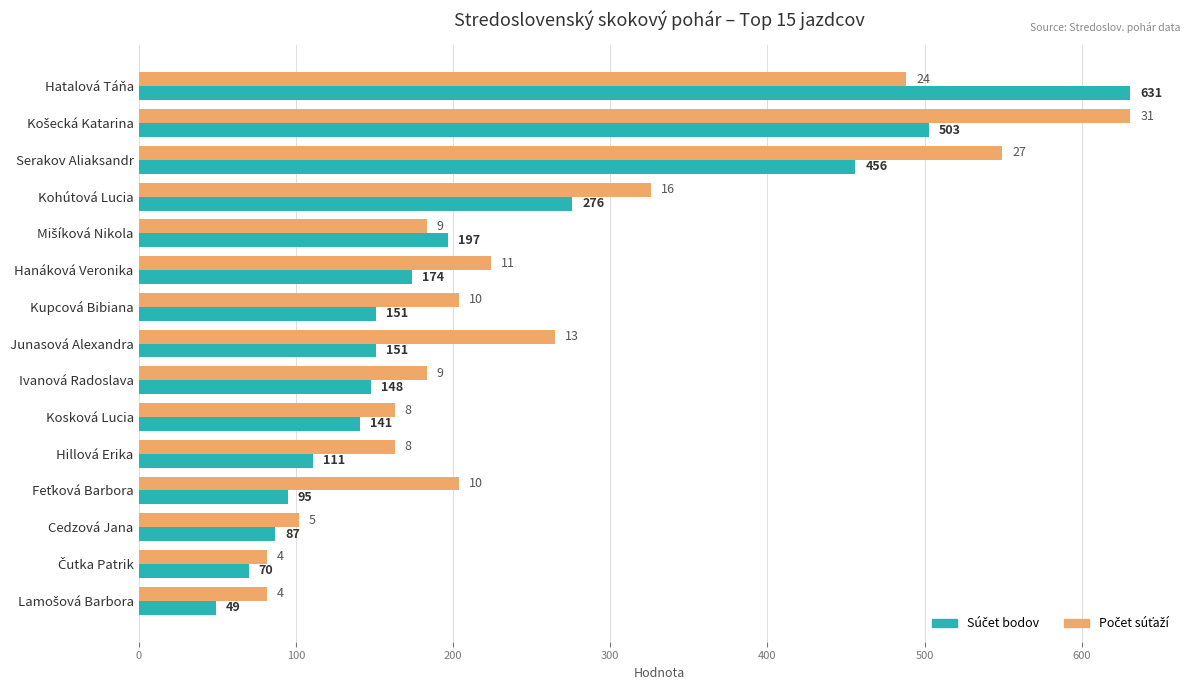

What is the maximum value shown in the chart?

631.0